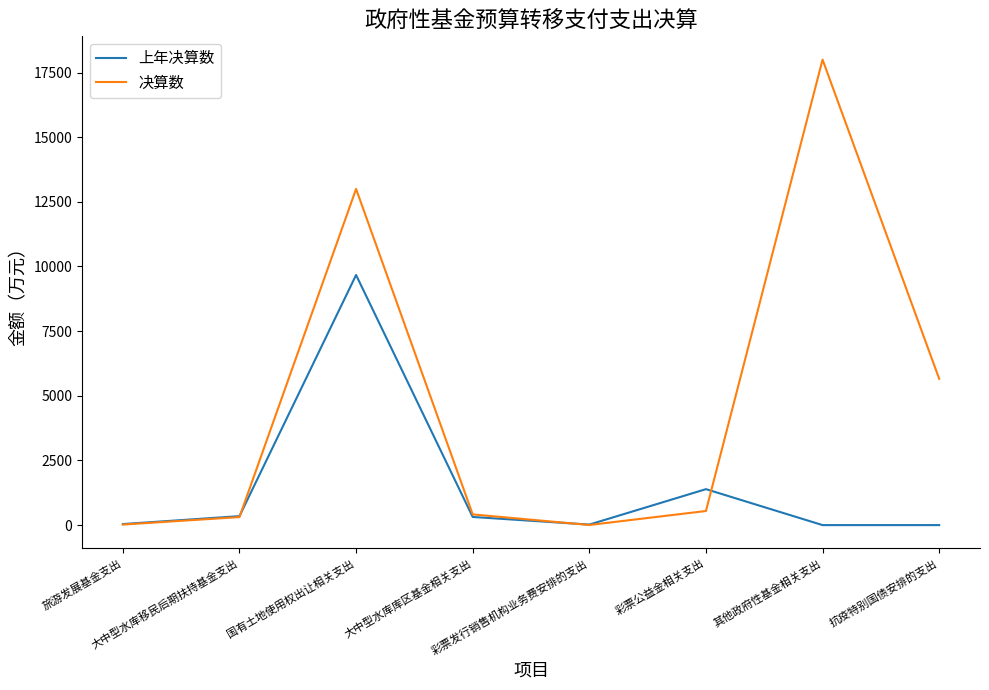

How many values in the 决算数 series are below 545?

4